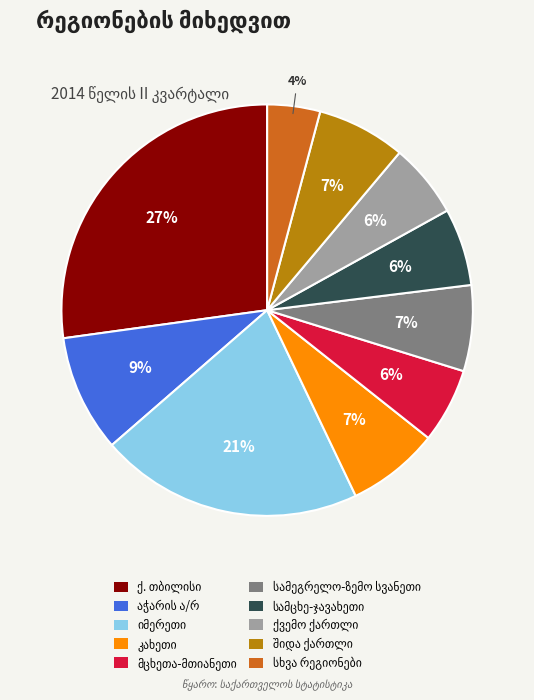

Does any single category account for the majority?

No